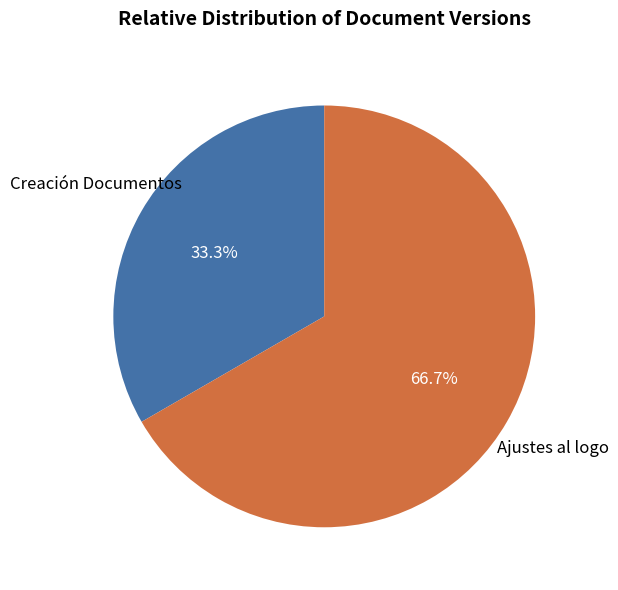

Count the number of slices in the pie.

2